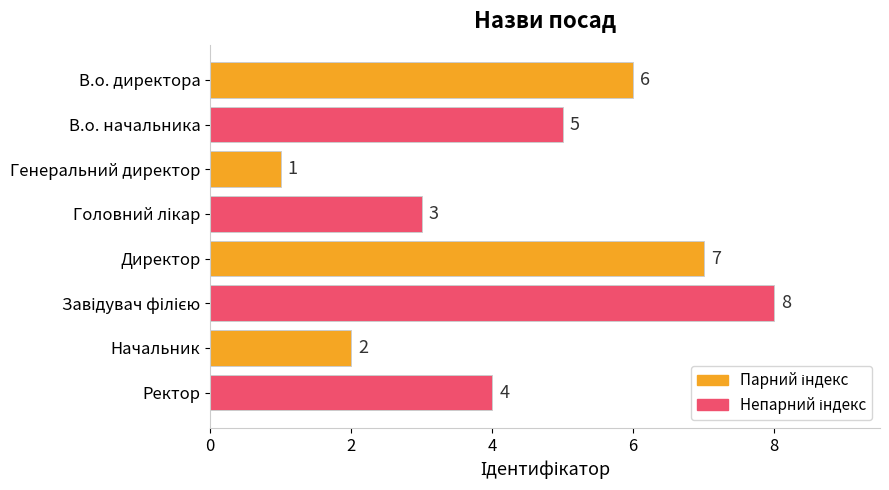

The chart shows a value of 5 at В.о. начальника. True or false?

True